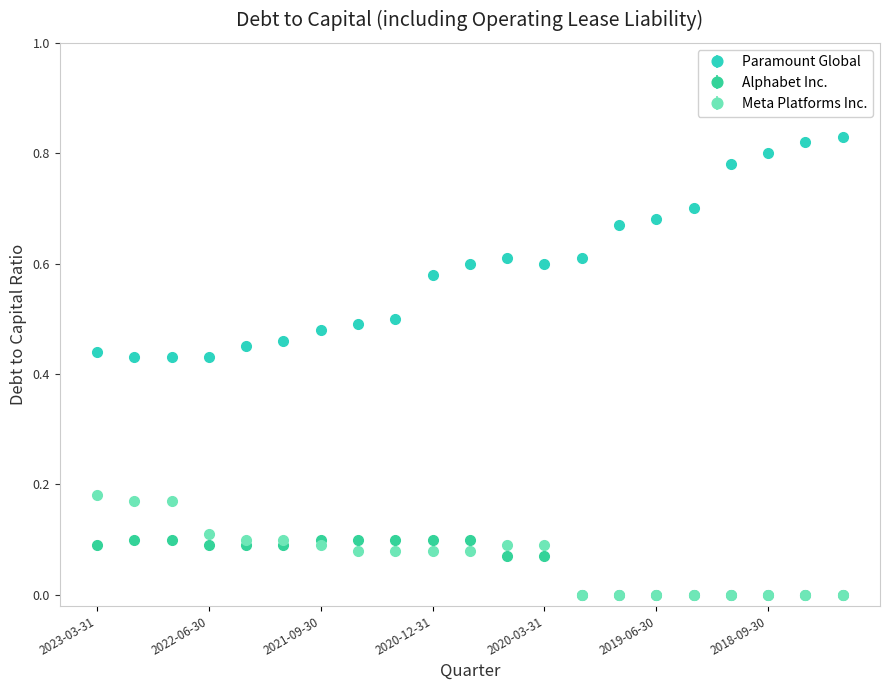

Which series has the largest total across all categories?

Paramount Global